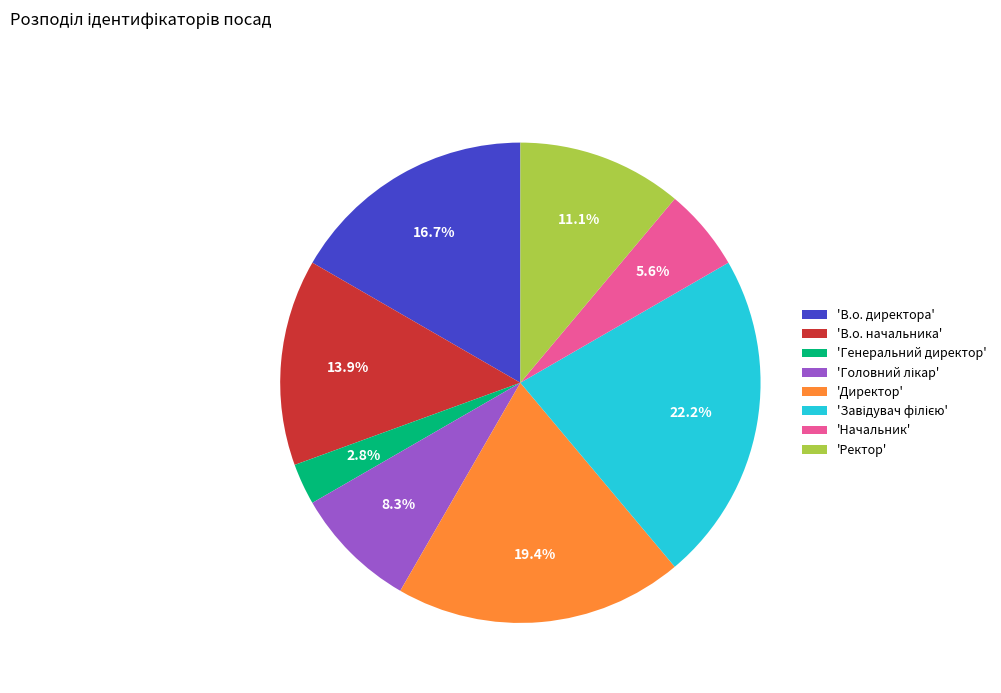

How many slices are in this pie chart?

8